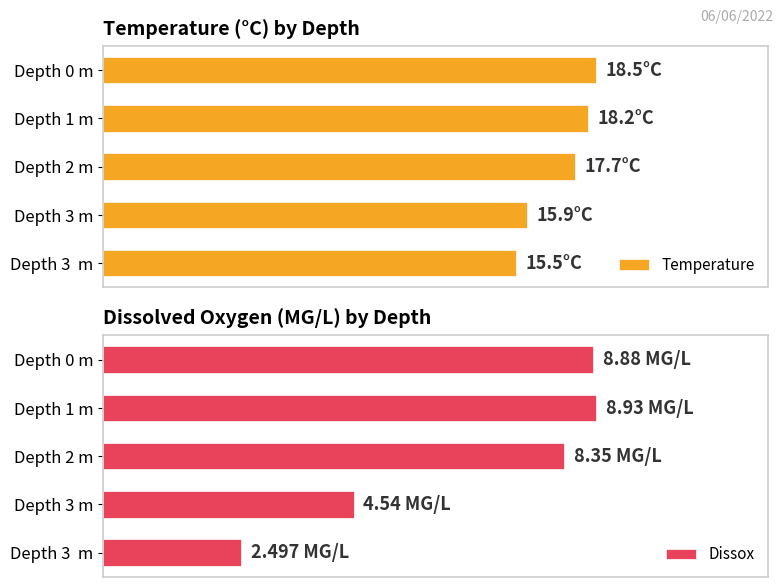

How many bars are there in total?

10